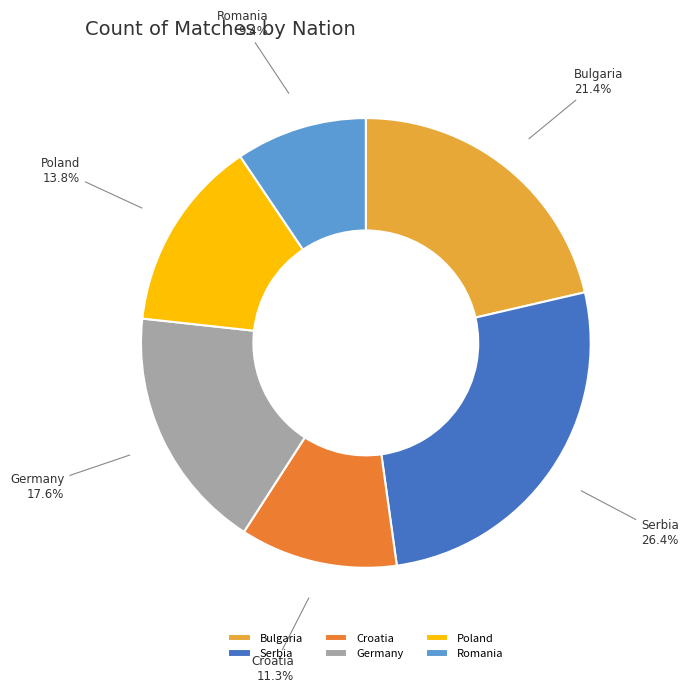

Is it true that Romania is 1% of the pie?

False